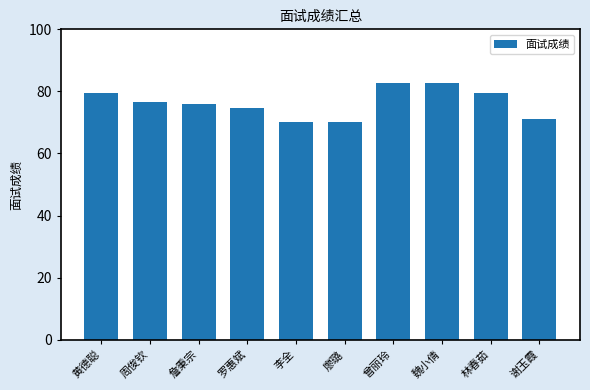

Read the value at 李全.

70.2